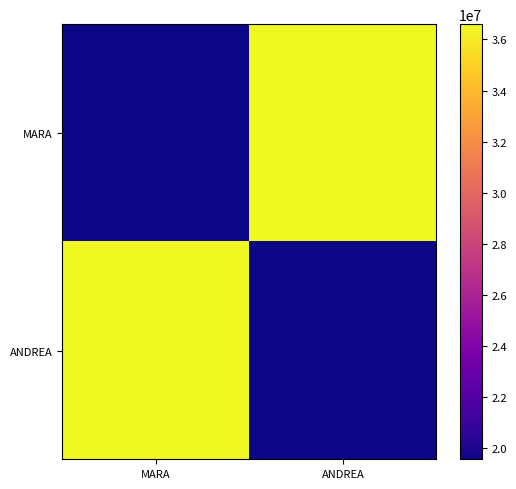

Reading left to right, transcribe all the data shown in this chart.

MARA: MARA=19575337	ANDREA=36597215
ANDREA: MARA=36597215	ANDREA=19575337